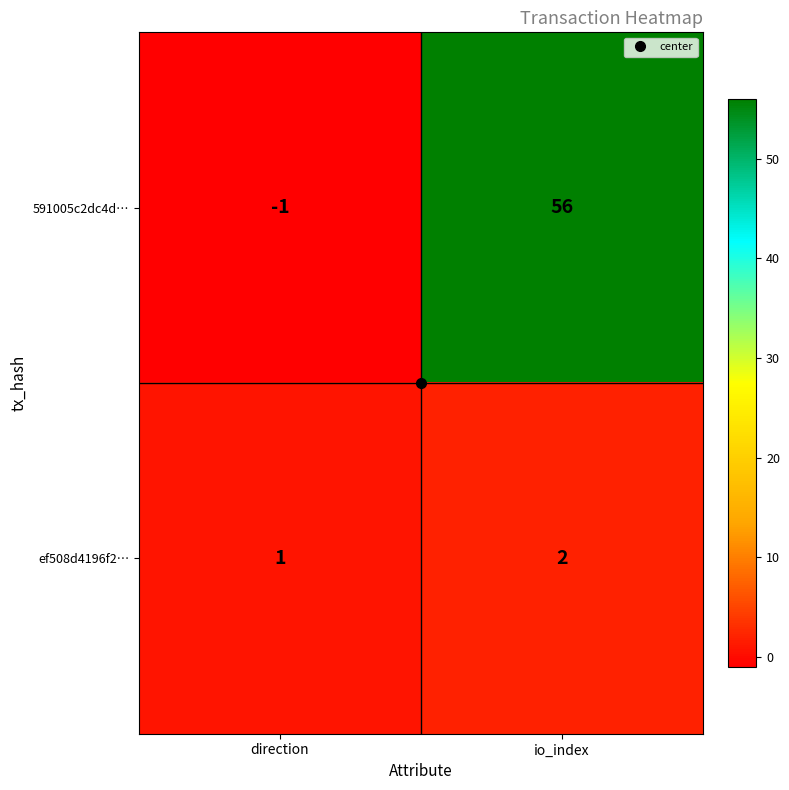

Which label corresponds to the largest value in the chart?

io_index